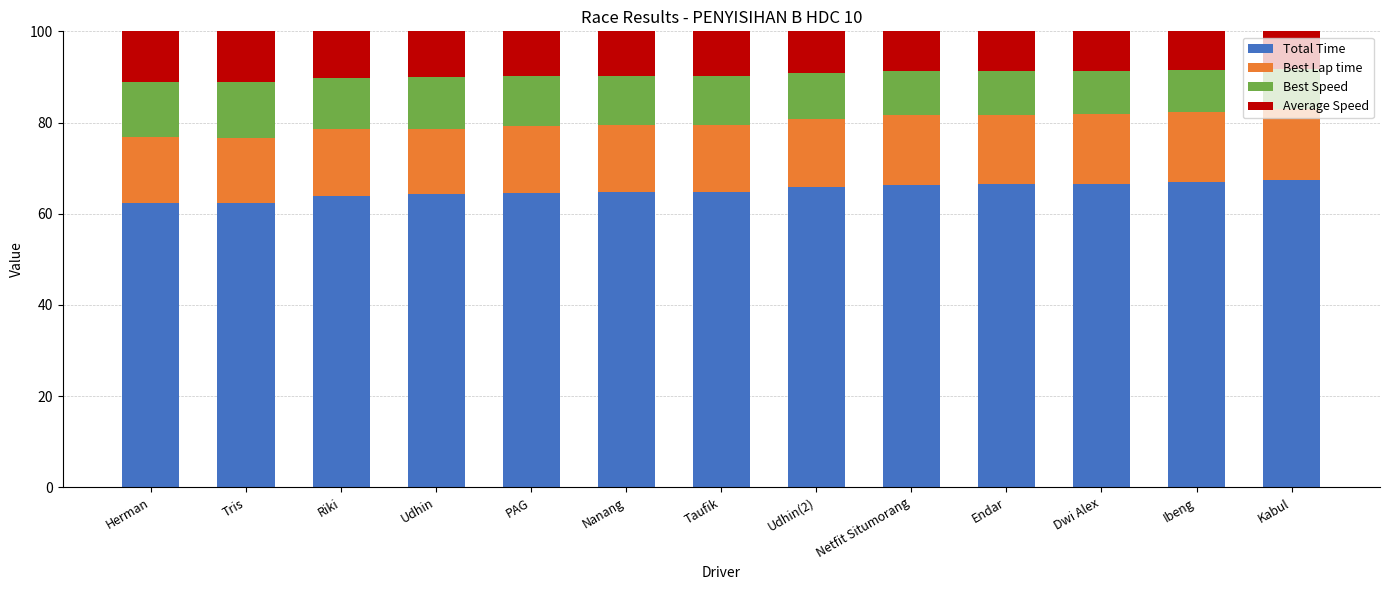

What is the total value across all series at Udhin(2)?

100.0